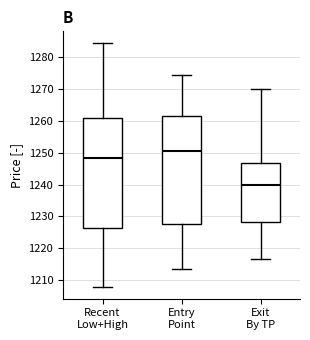

Reading left to right, read every box against the y-axis: the position of its median line, the range the box covers, and the ends of its whiskers. The values are not printed on the chart, so give them approximately, as read against the axis.

Recent Low+High: median 1248, box 1226 to 1261, whiskers 1208 to 1284
Entry Point: median 1251, box 1228 to 1261, whiskers 1214 to 1274
Exit By TP: median 1240, box 1228 to 1247, whiskers 1217 to 1270